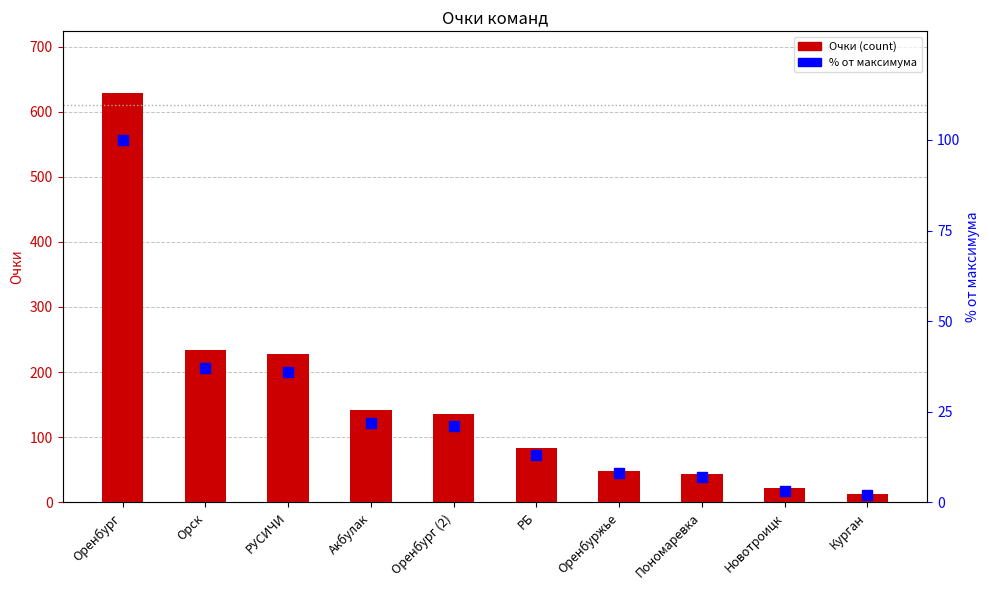

Which has a higher value, Новотроицк or Орск?

Орск